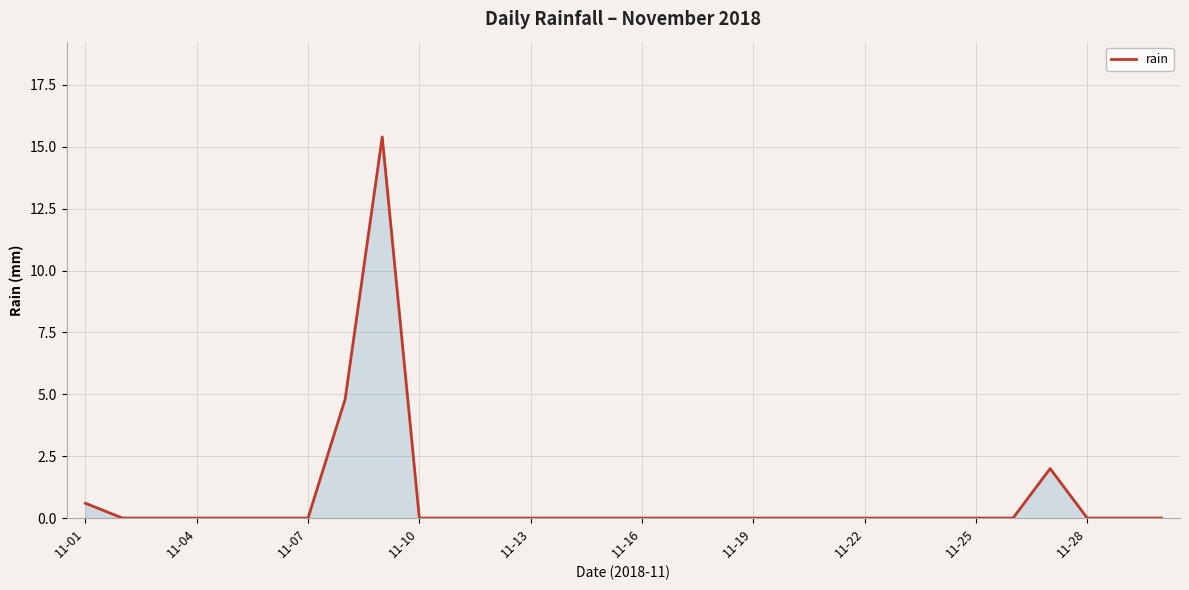

What is the difference between the maximum and minimum values?

15.4